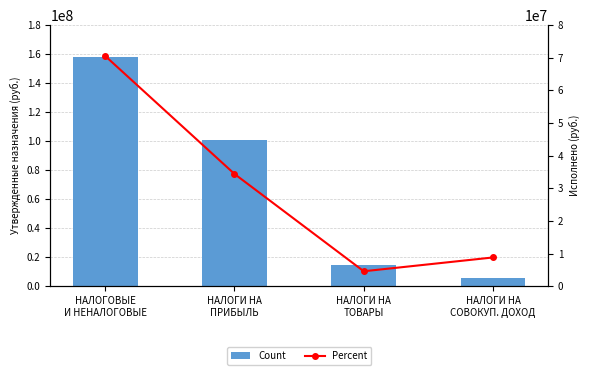

What position from the right is НАЛОГОВЫЕ
И НЕНАЛОГОВЫЕ?

4